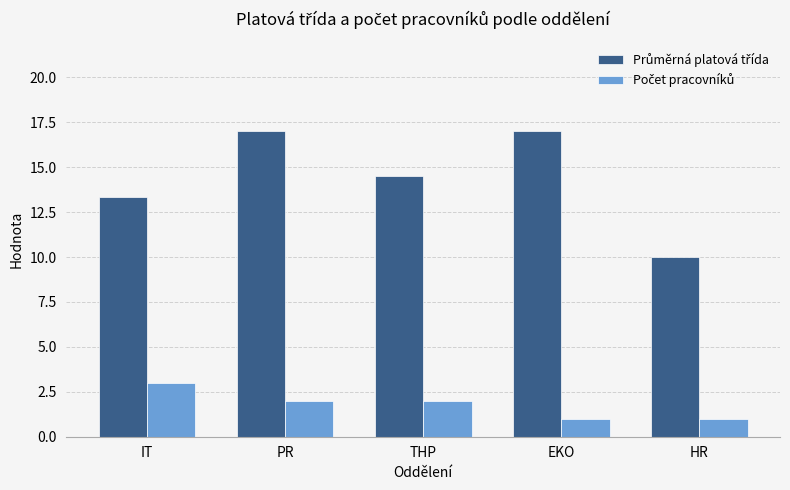

How many distinct data groups are displayed?

2